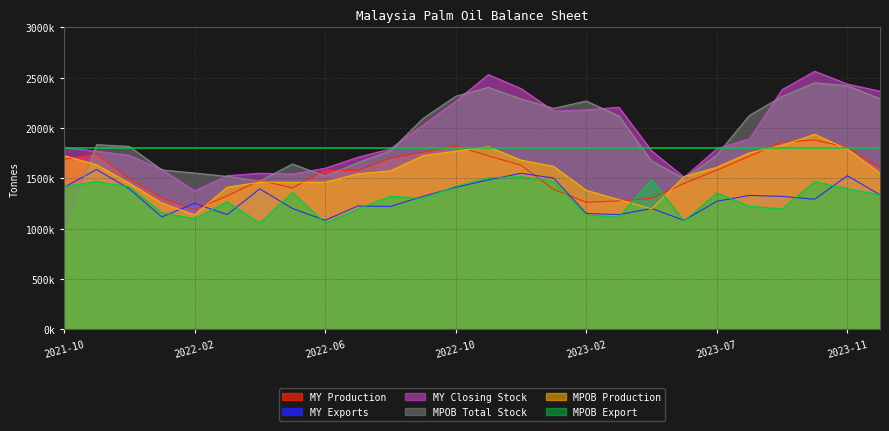

How many lines are shown in the chart?

6